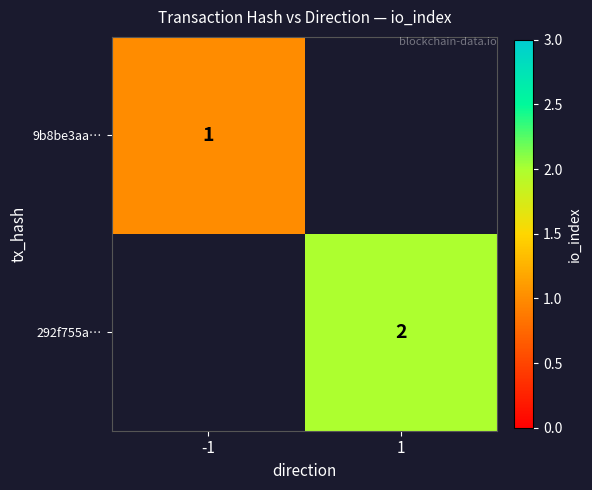

The 9b8be3aa… series shows 0 at -1. True or false?

False